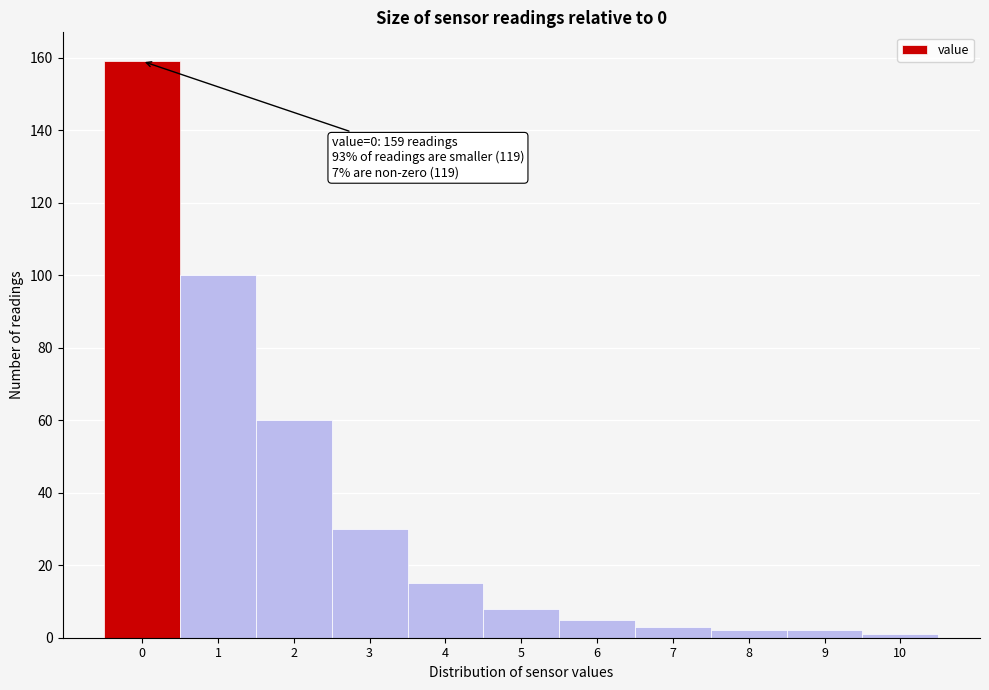

Reading left to right, what are all the values shown in this chart?

159	100	60	30	15	8	5	3	2	2	1